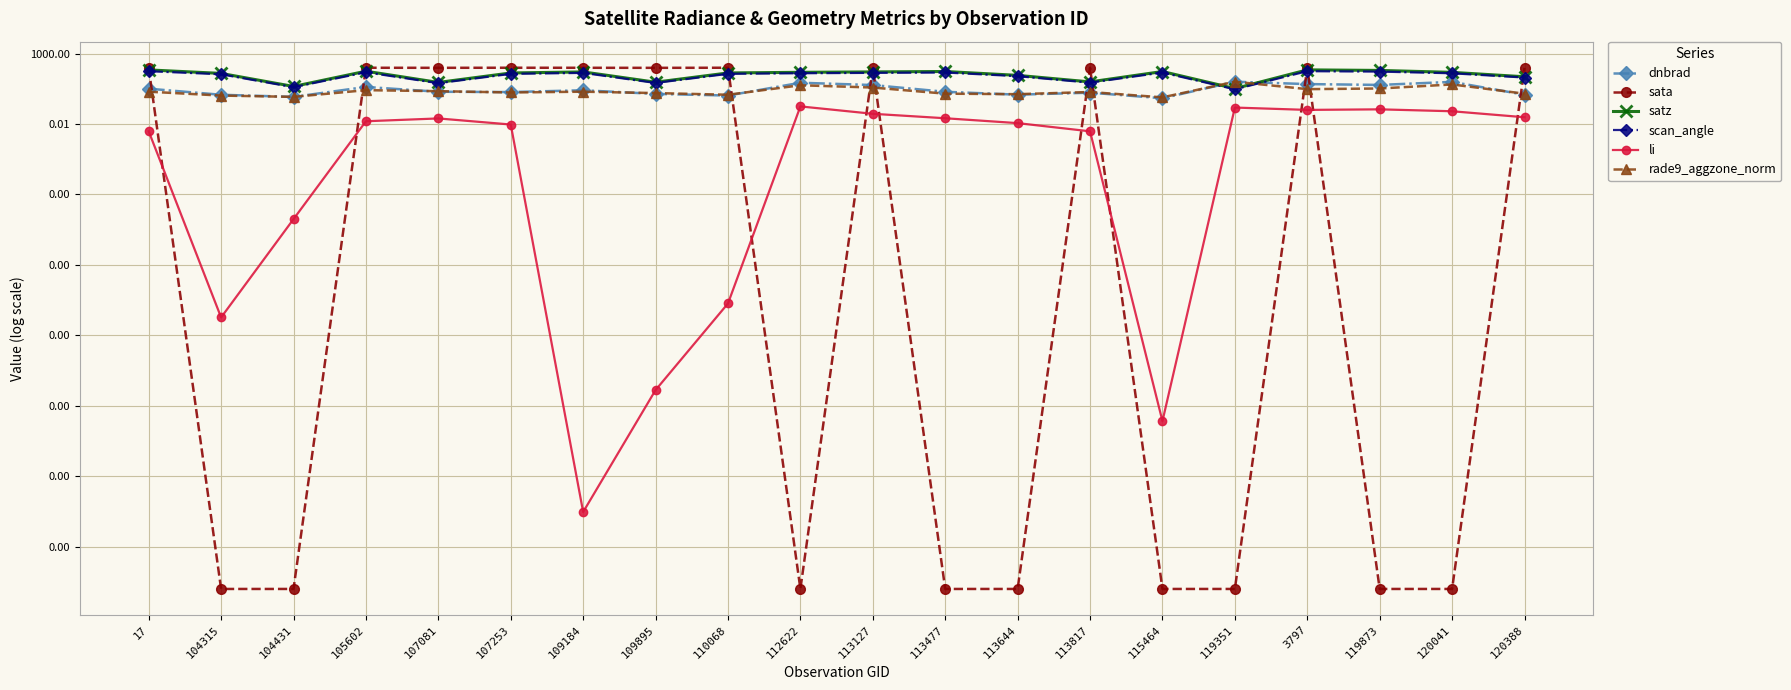

True or false: sata has a value of 22.3 at 17.

False